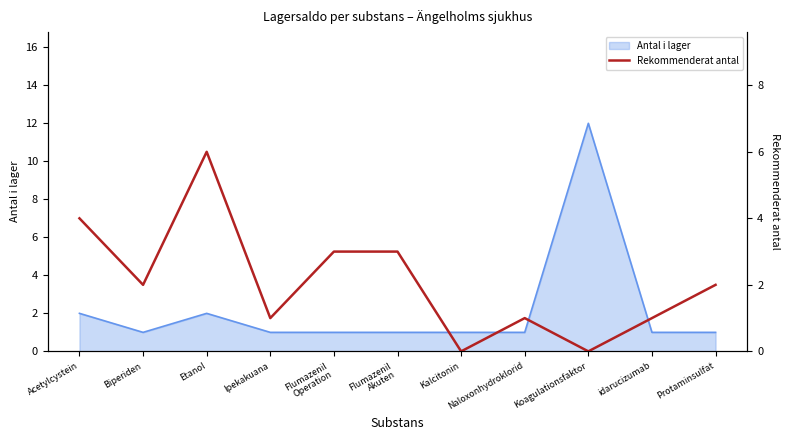

True or false: the data has more than 1 interior local peaks.

True